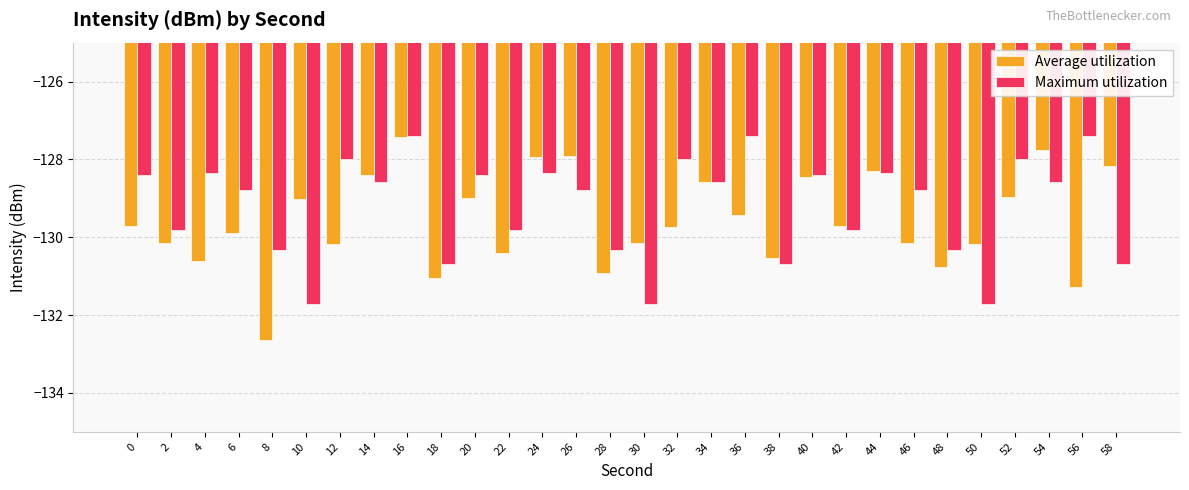

Reading left to right, extract all data points from this chart.

Average utilization: -129.7	-130.2	-130.6	-129.9	-132.6	-129.0	-130.2	-128.4	-127.4	-131.0	-129.0	-130.4	-127.9	-127.9	-130.9	-130.2	-129.7	-128.6	-129.4	-130.5	-128.5	-129.7	-128.3	-130.2	-130.8	-130.2	-129.0	-127.8	-131.3	-128.2
Maximum utilization: -128.4	-129.8	-128.4	-128.8	-130.3	-131.7	-128.0	-128.6	-127.4	-130.7	-128.4	-129.8	-128.4	-128.8	-130.3	-131.7	-128.0	-128.6	-127.4	-130.7	-128.4	-129.8	-128.4	-128.8	-130.3	-131.7	-128.0	-128.6	-127.4	-130.7